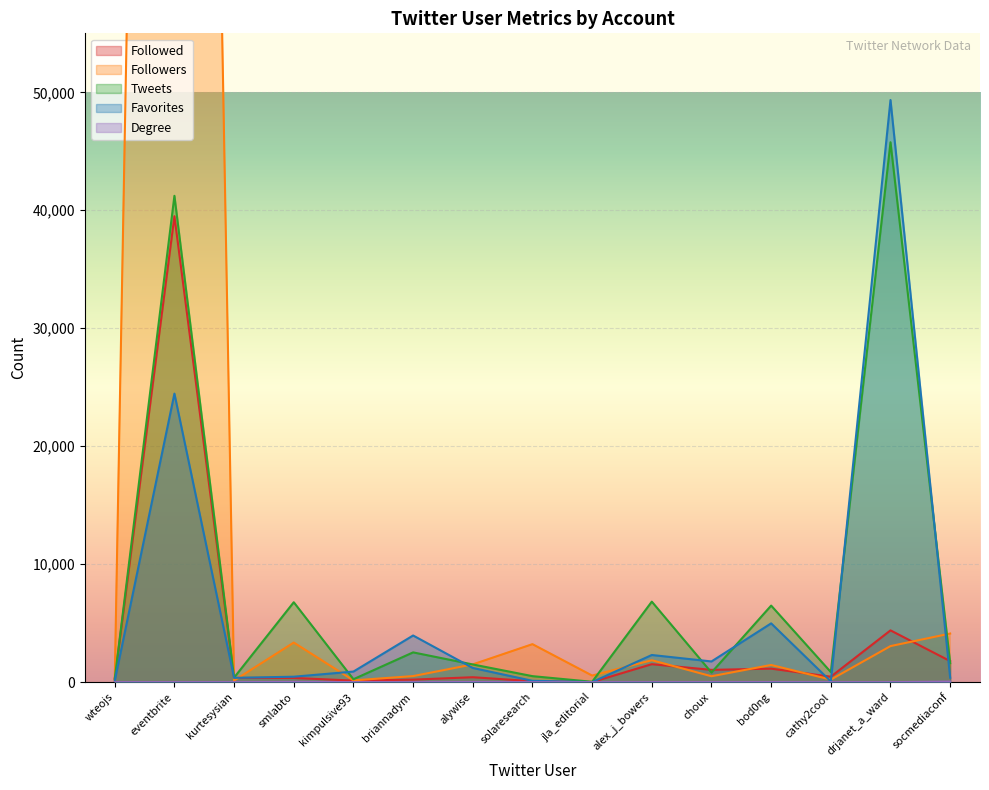

What is the difference between the Degree values at wteojs and choux?

5